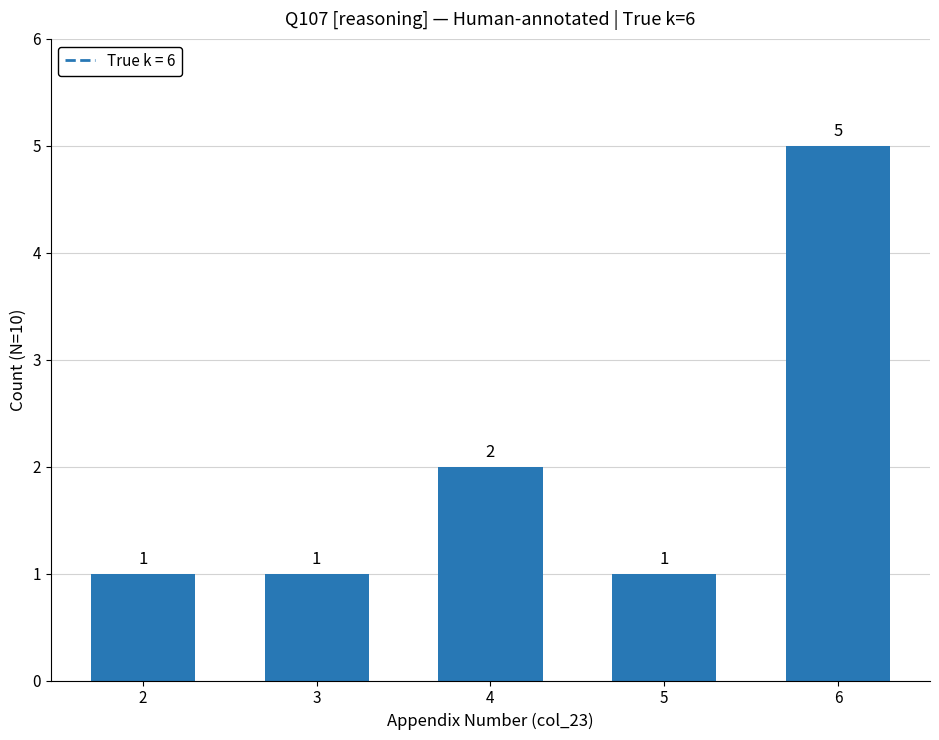

The value at 6 is 2. True or false?

False